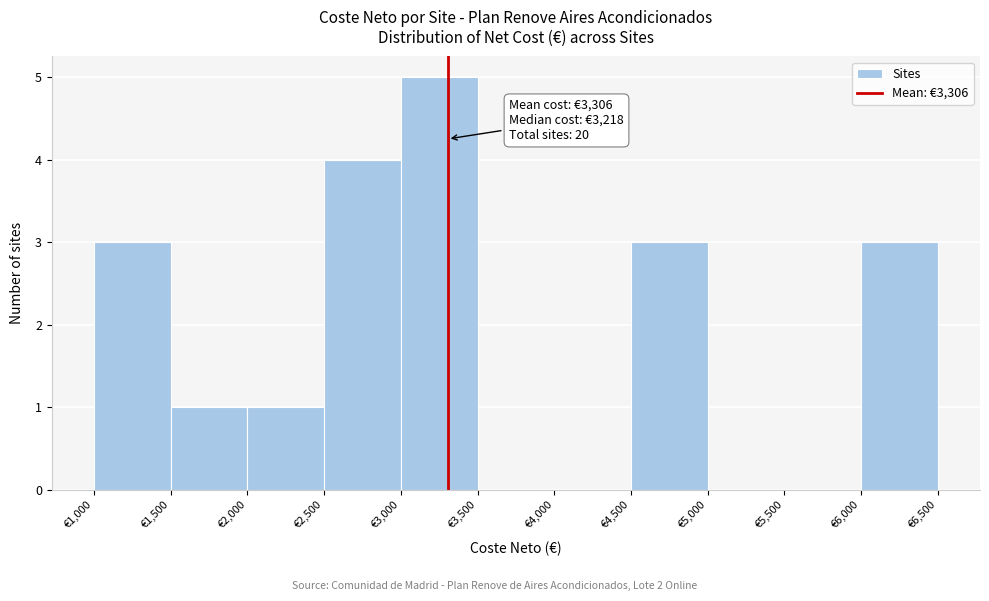

Over which range of the x-axis is the bar tallest?

3000 to 3500